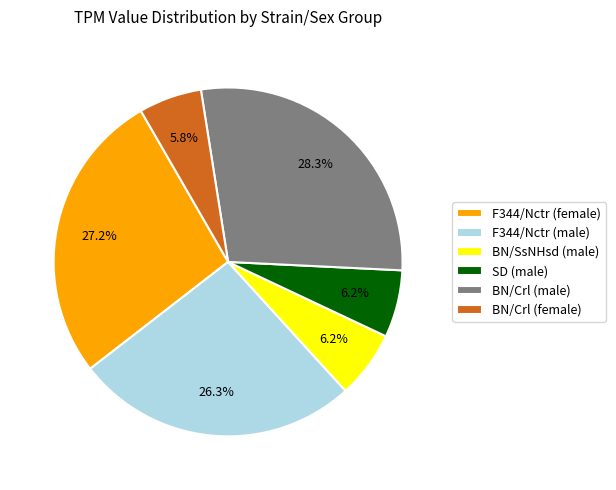

Which category has the biggest portion of the pie?

BN/Crl (male)